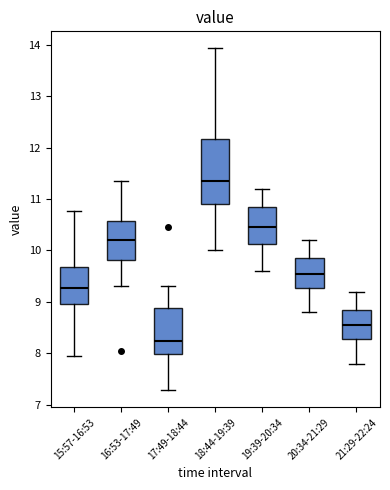

Reading left to right, read every box against the y-axis: the position of its median line, the range the box covers, and the ends of its whiskers. The values are not printed on the chart, so give them approximately, as read against the axis.

15:57-16:53: median 9.3, box 9.0 to 9.7, whiskers 8.0 to 10.8
16:53-17:49: median 10.2, box 9.8 to 10.6, whiskers 9.3 to 11.4
17:49-18:44: median 8.2, box 8.0 to 8.9, whiskers 7.3 to 9.3
18:44-19:39: median 11.4, box 10.9 to 12.2, whiskers 10.0 to 13.9
19:39-20:34: median 10.5, box 10.1 to 10.9, whiskers 9.6 to 11.2
20:34-21:29: median 9.6, box 9.3 to 9.9, whiskers 8.8 to 10.2
21:29-22:24: median 8.6, box 8.3 to 8.9, whiskers 7.8 to 9.2